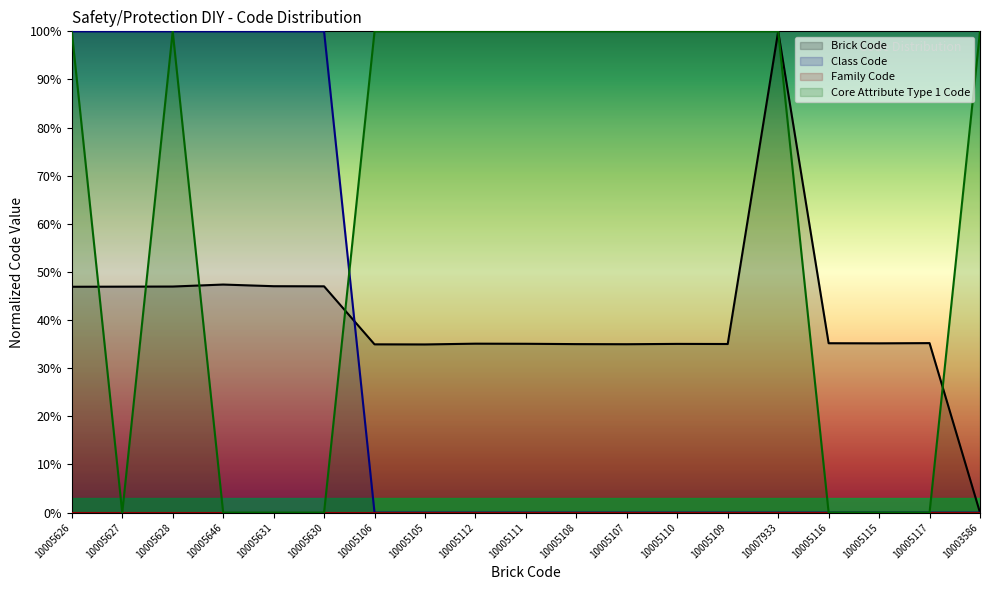

What is the difference between the second highest and second lowest values in the Class Code series?

100.0